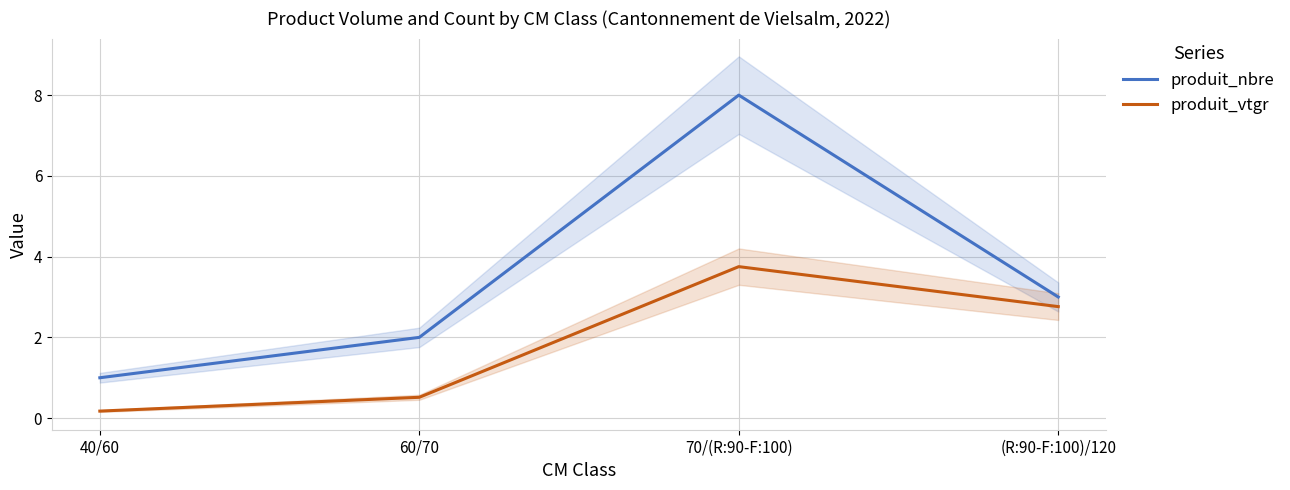

True or false: produit_vtgr has more than 2 interior local peaks.

False